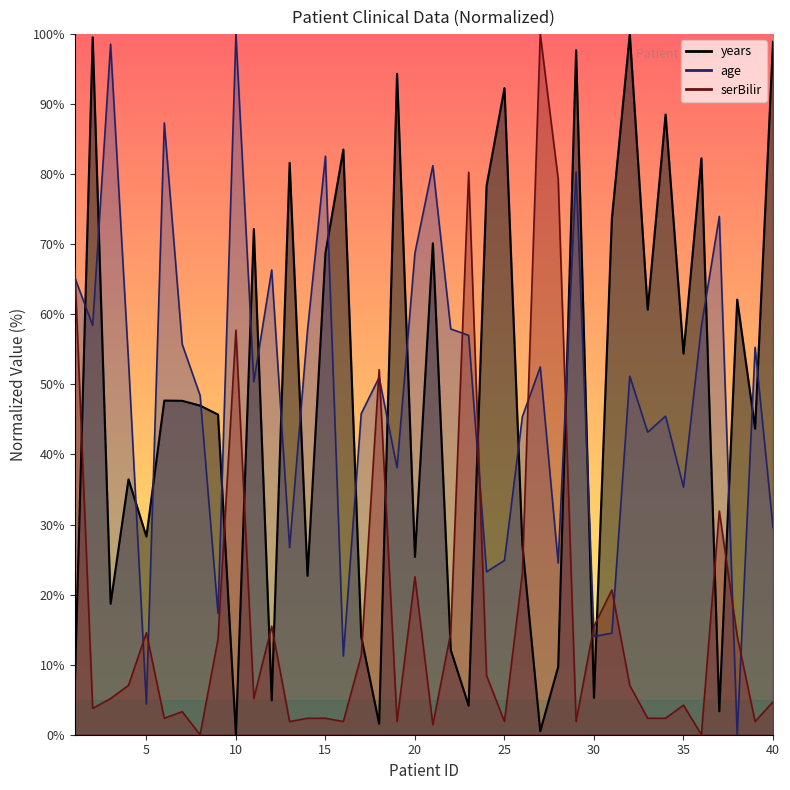

Which category has the highest value across all series?

32